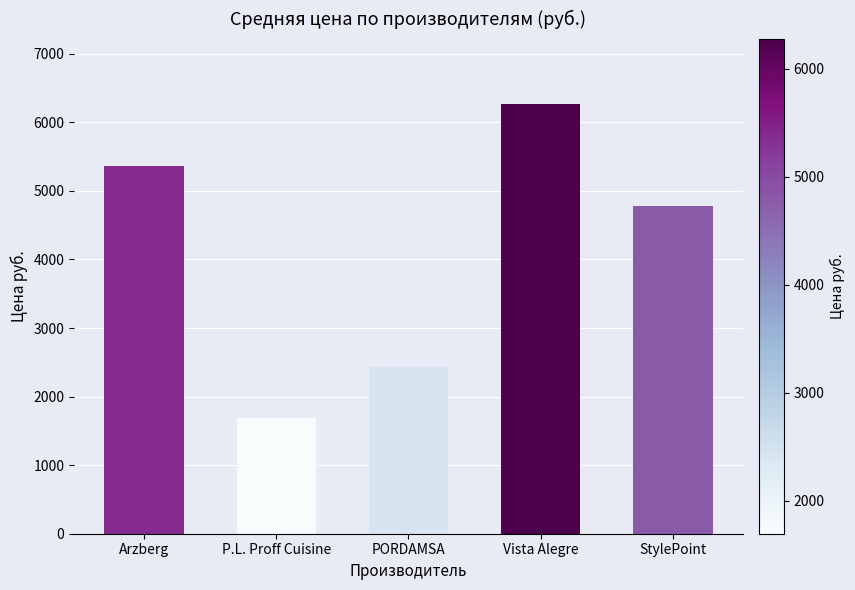

What is the difference between the maximum and minimum values?

4579.0